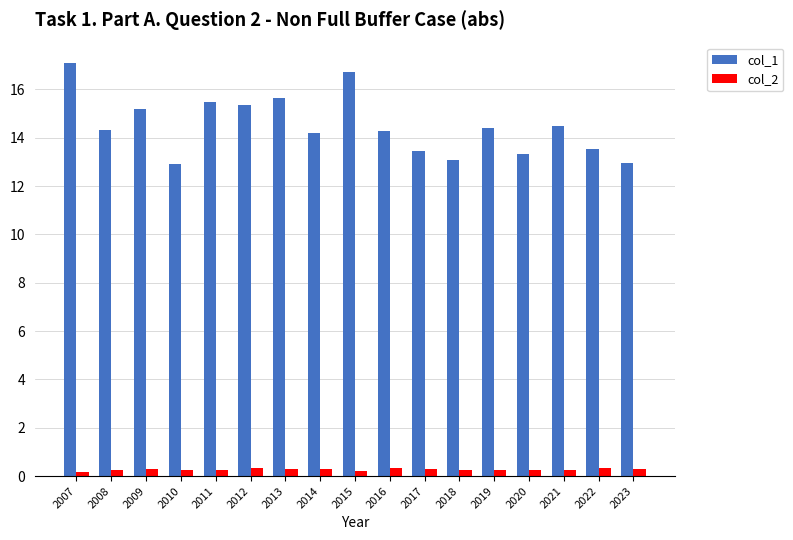

At how many categories does at least one series exceed 5?

17